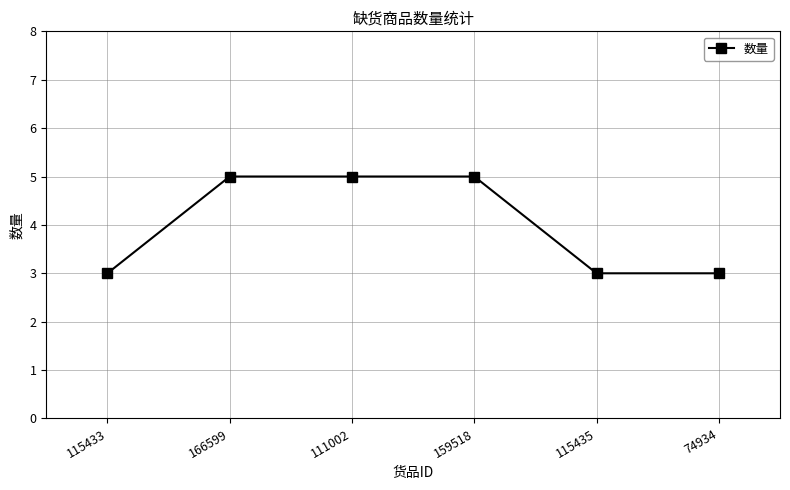

How many series are shown in this chart?

1